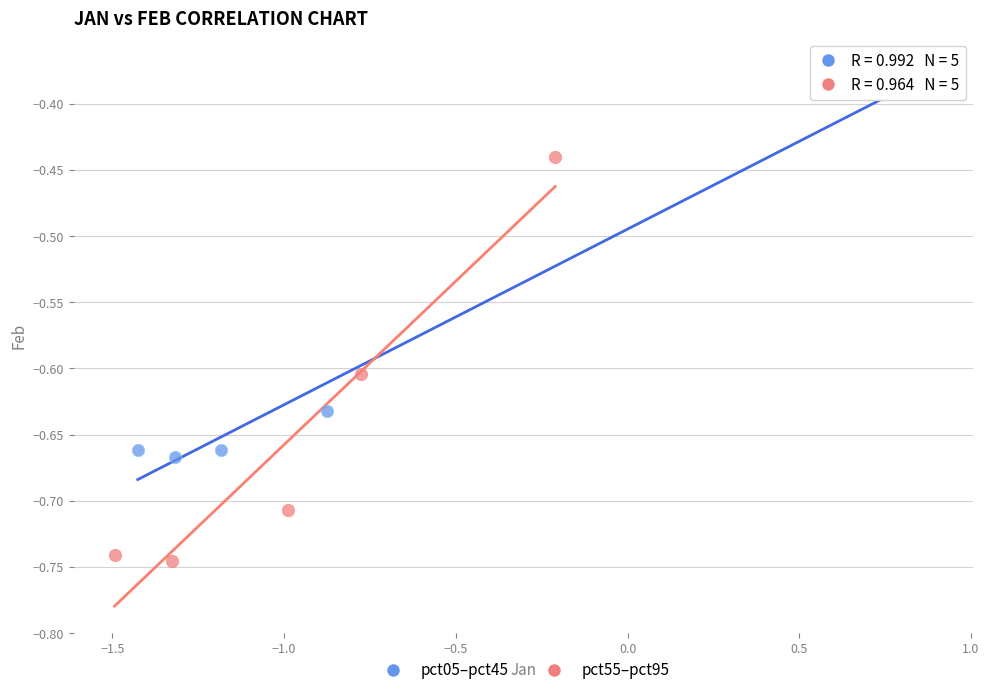

Which series contains the highest Y value?

pct05–pct45